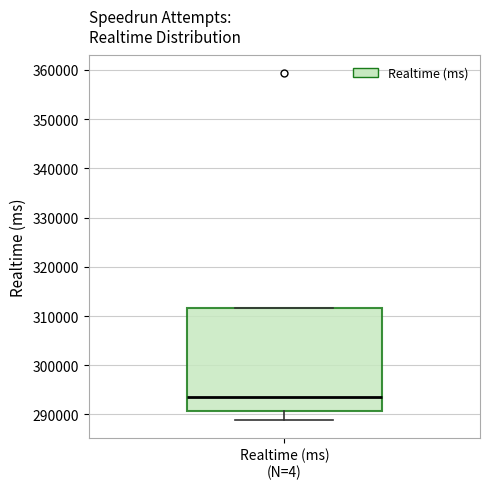

Where does the median line of the box for Realtime (ms) (N=4) sit on the y-axis? The values are not printed on the chart, so give them approximately, as read against the axis.

293000